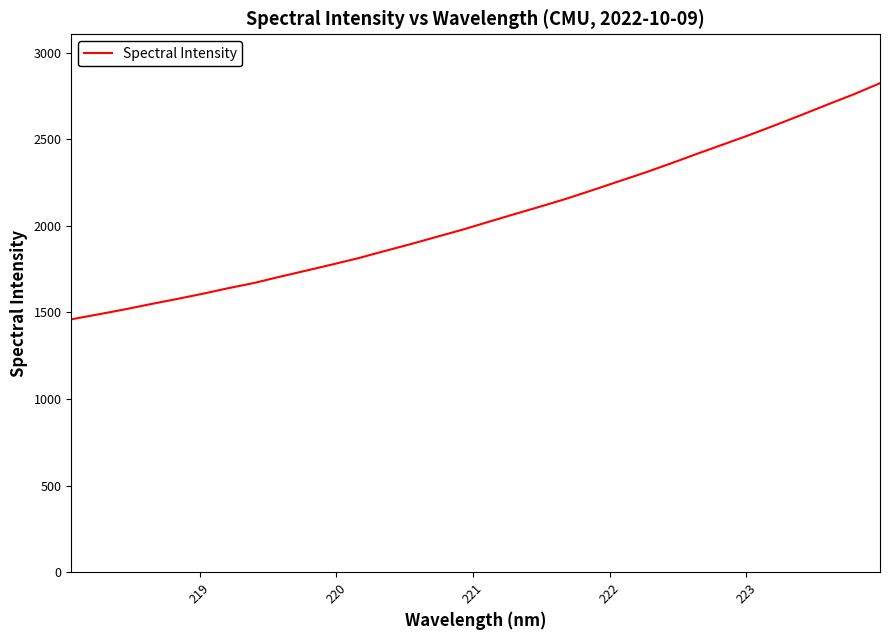

What is the average value?

2050.5